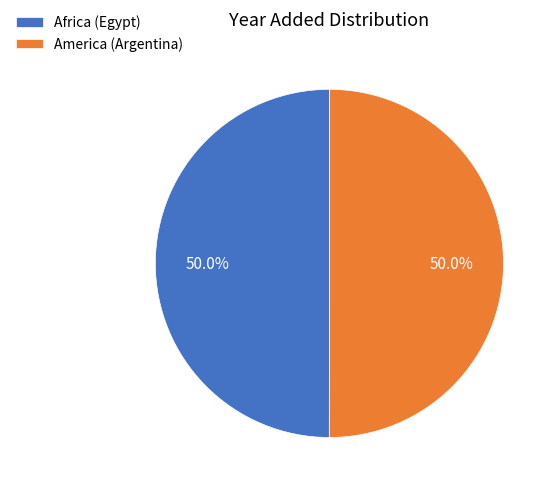

What percentage is the Africa (Egypt) slice, to the nearest percent?

50%